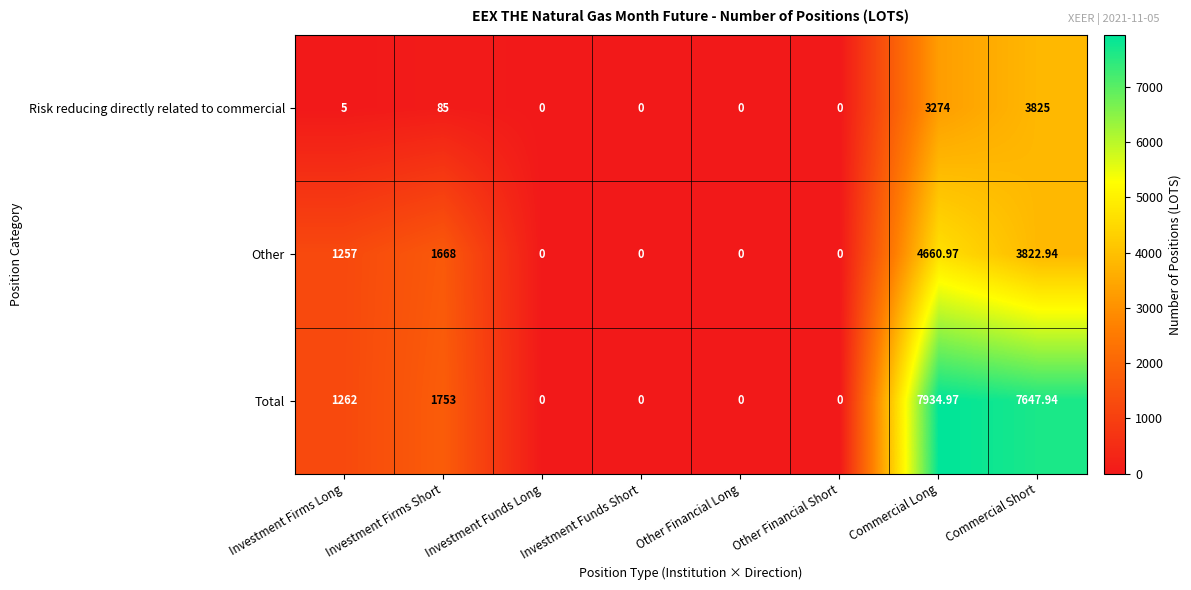

At which label is Risk reducing directly related to commercial closest to 1912?

Commercial Long